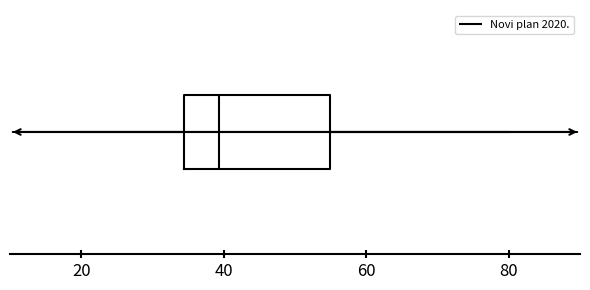

Where does the median line of the box sit on the x-axis? The values are not printed on the chart, so give them approximately, as read against the axis.

40